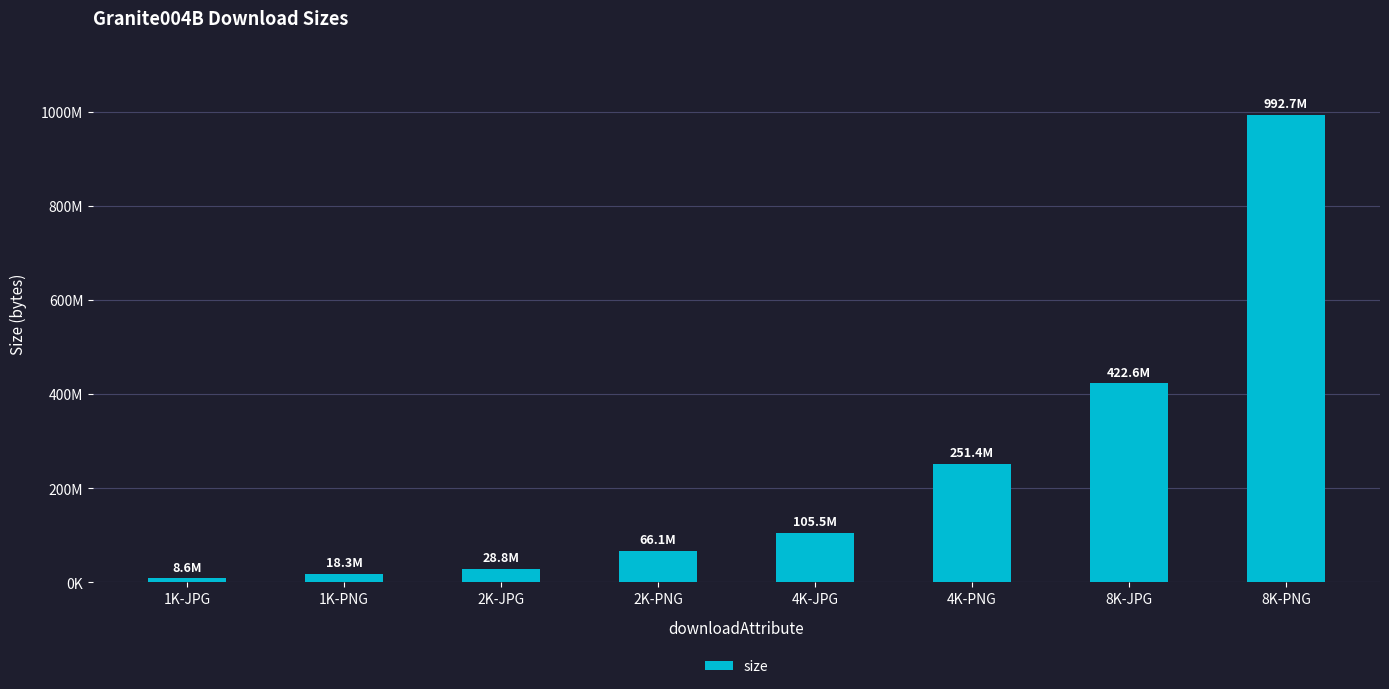

Are the bars horizontal?

No